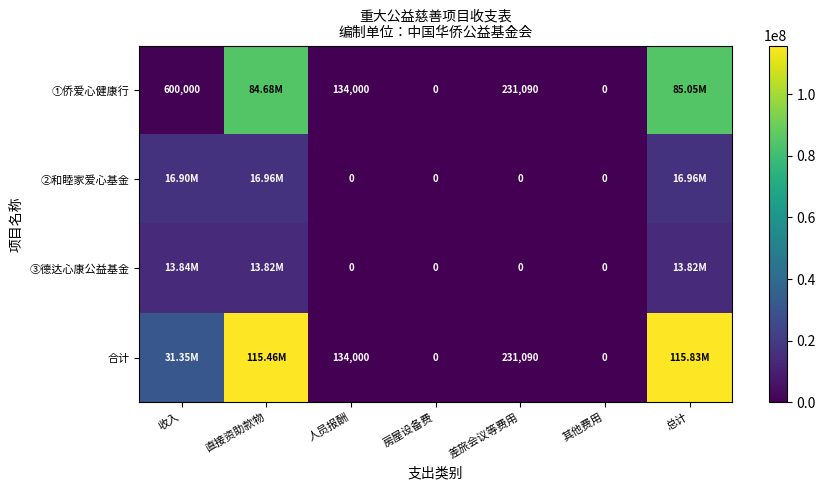

Is it true that ③德达心康公益基金 equals 13819076.0 at 直接资助款物?

True